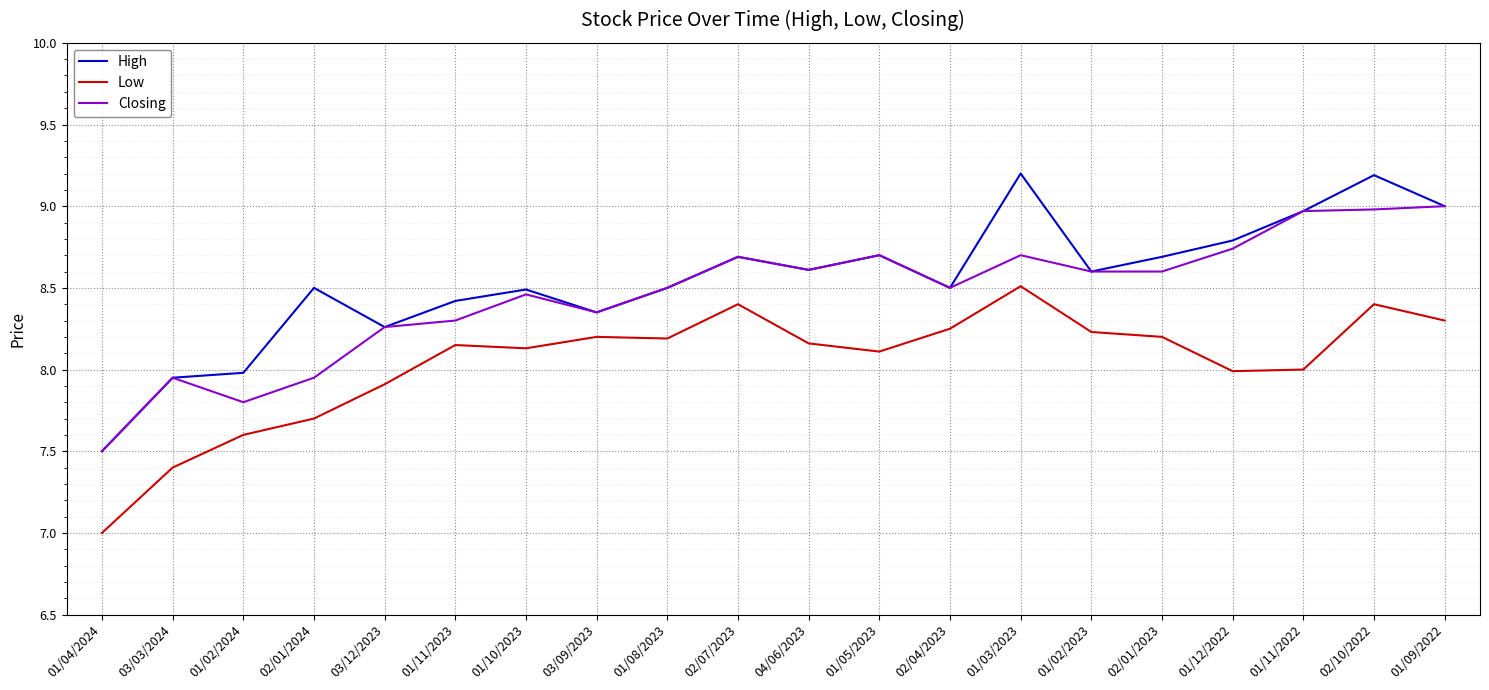

Is it true that Closing equals 5.8 at 04/06/2023?

False